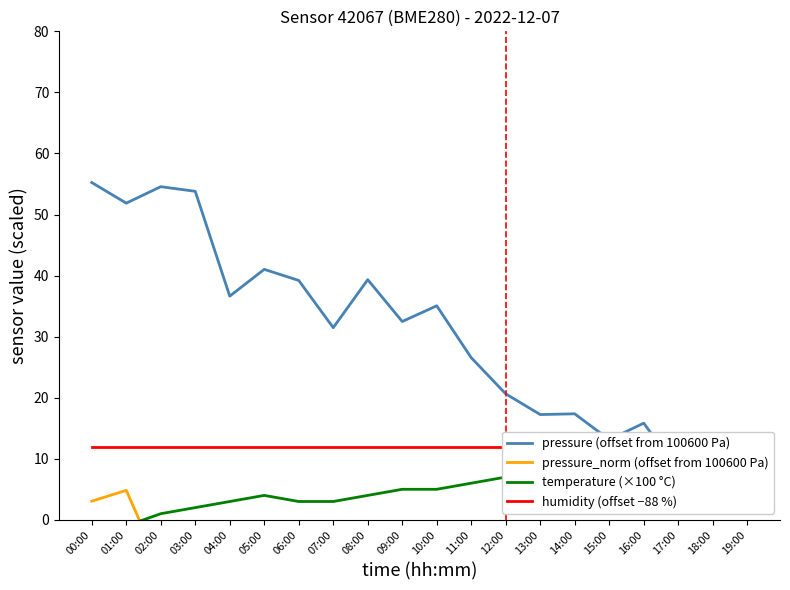

Rank the series by their maximum value, from lowest to highest.

pressure_norm (offset from 100600 Pa), temperature (×100 °C), humidity (offset −88 %), pressure (offset from 100600 Pa)